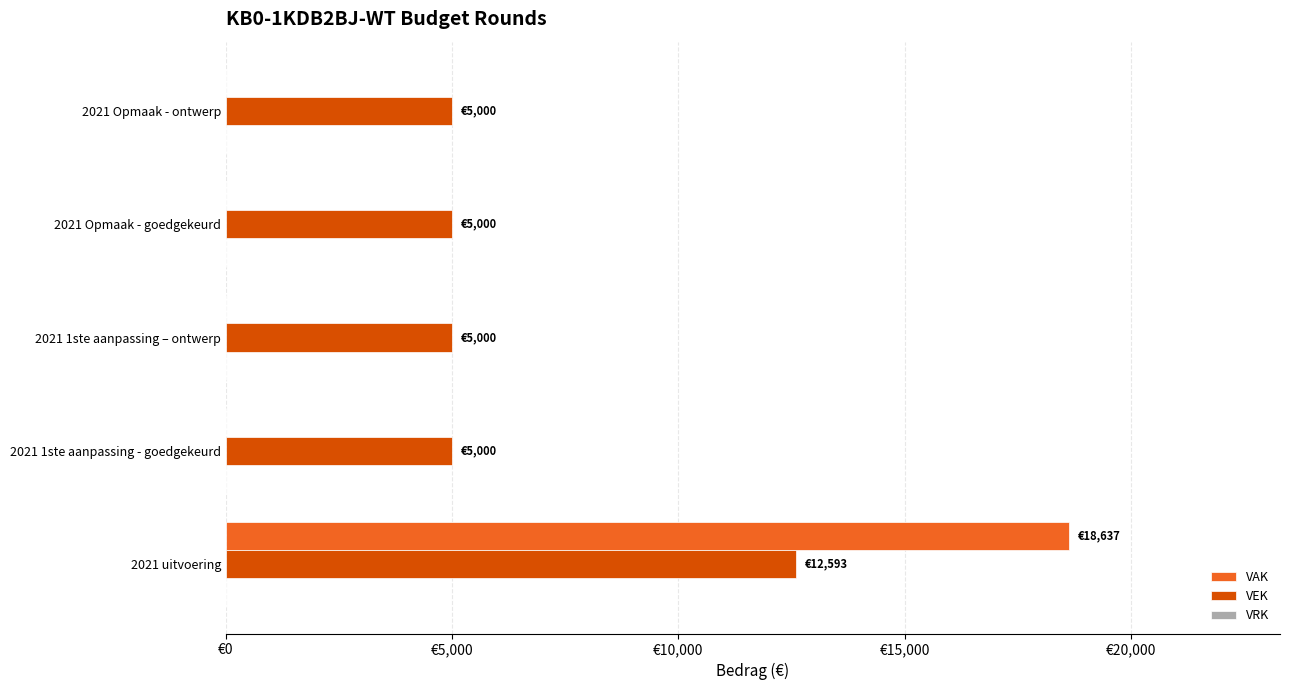

What is the difference between the maximum and minimum values in the VAK series?

18637.0